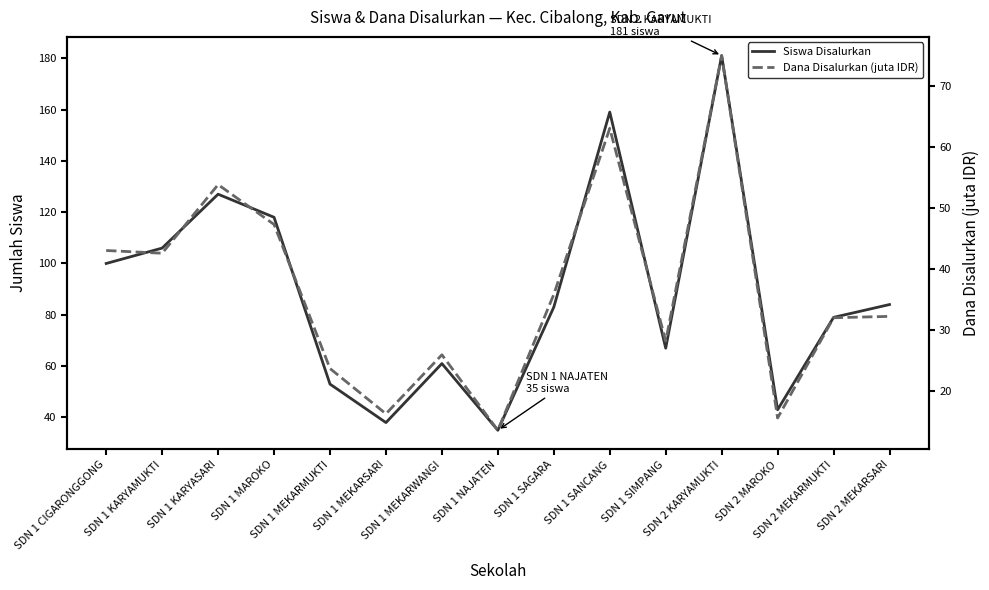

True or false: Siswa Disalurkan and Dana Disalurkan (juta IDR) intersect in this chart.

False